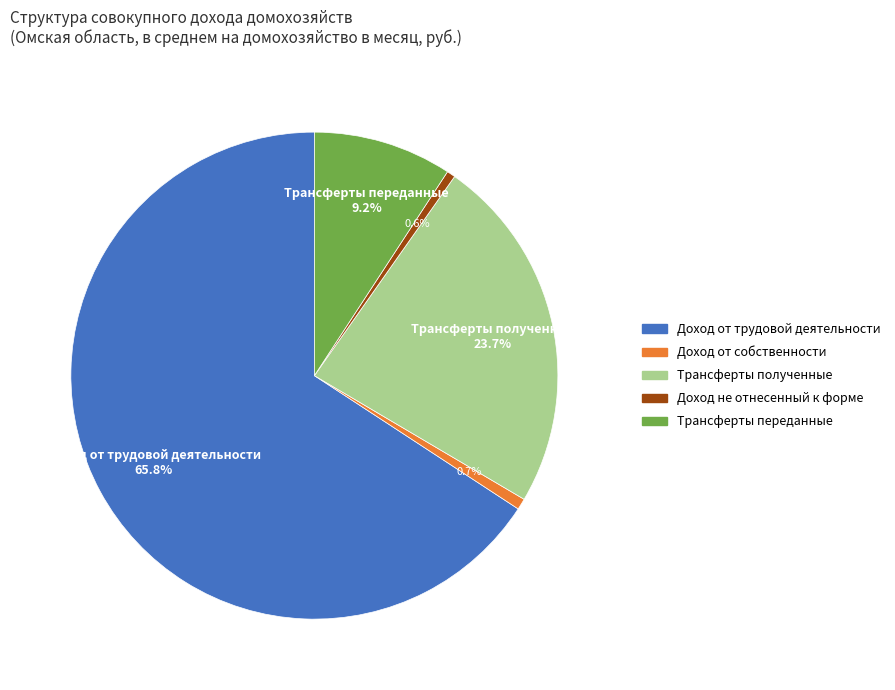

To the nearest percent, what is the combined percentage of Трансферты полученные and Доход от собственности?

24%